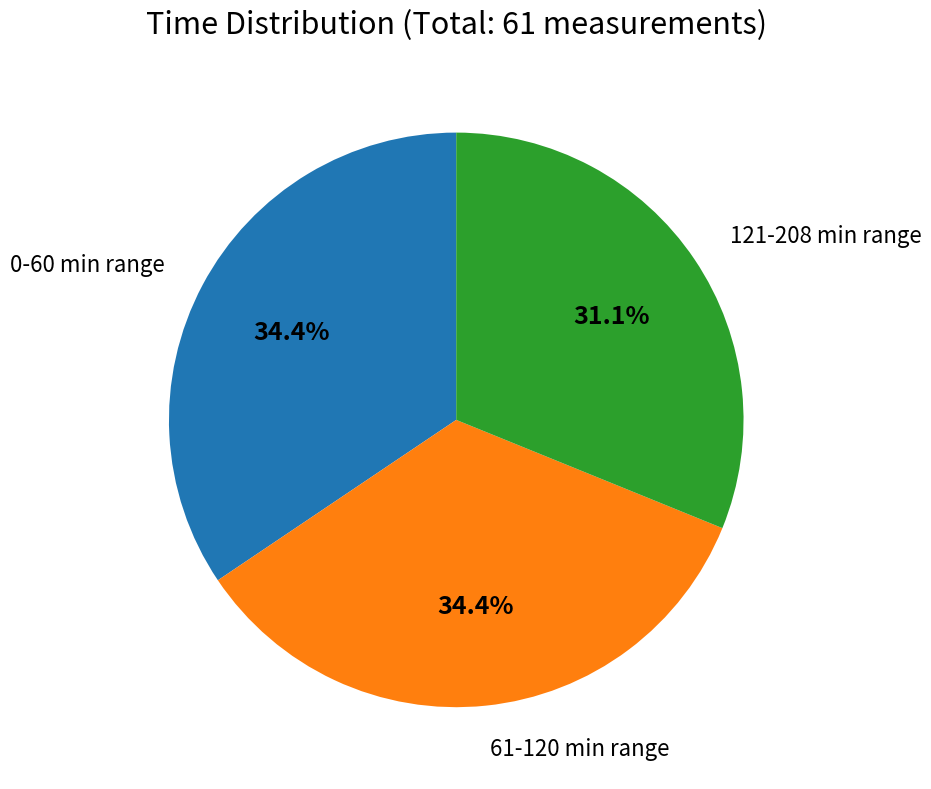

Combined, do 61-120 min range and 121-208 min range account for over 50%?

Yes